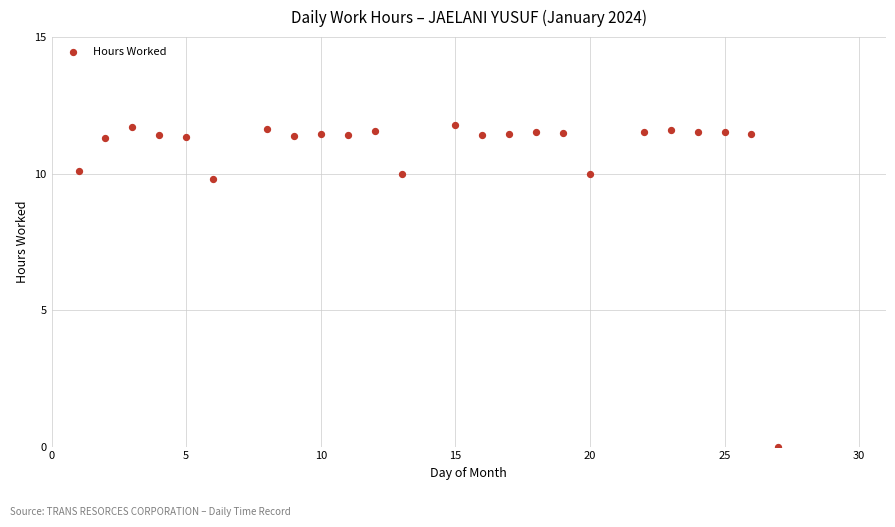

What is the range of X values (max minus min)?

26.0